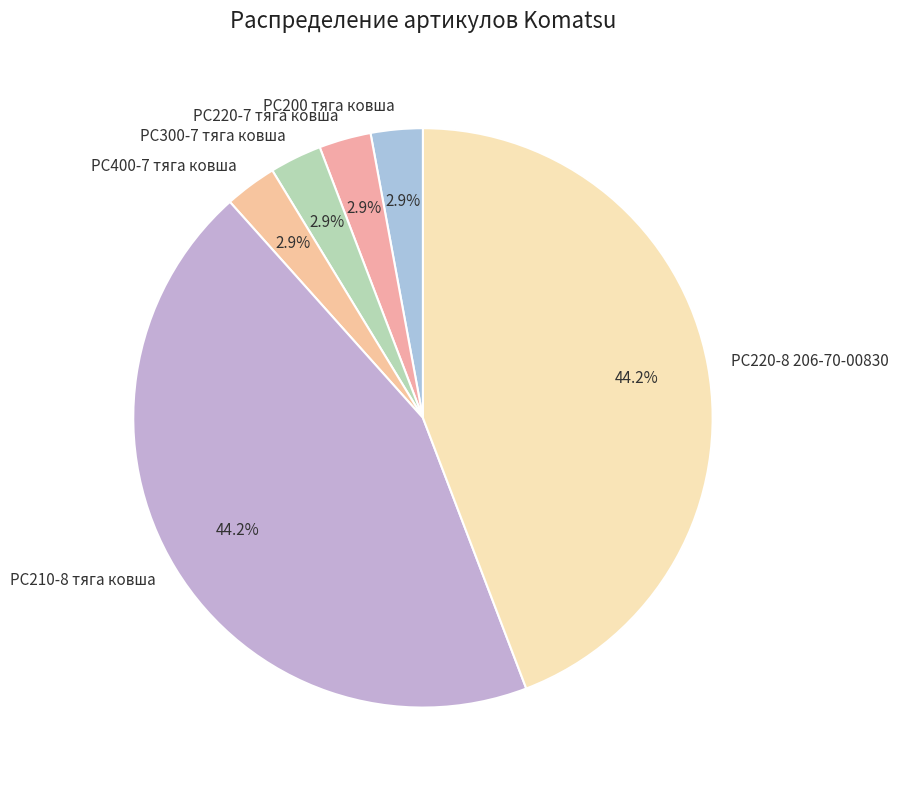

What percentage is the PC300-7 тяга ковша slice, to the nearest percent?

3%